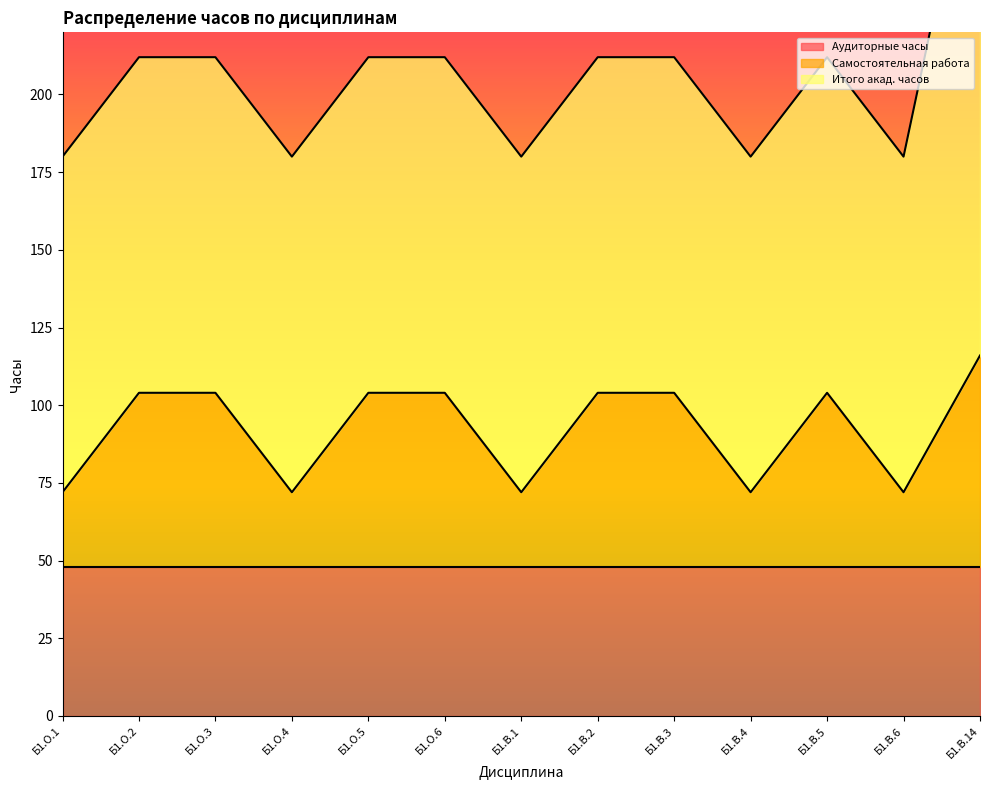

Which series has the largest total across all categories?

Итого акад. часов